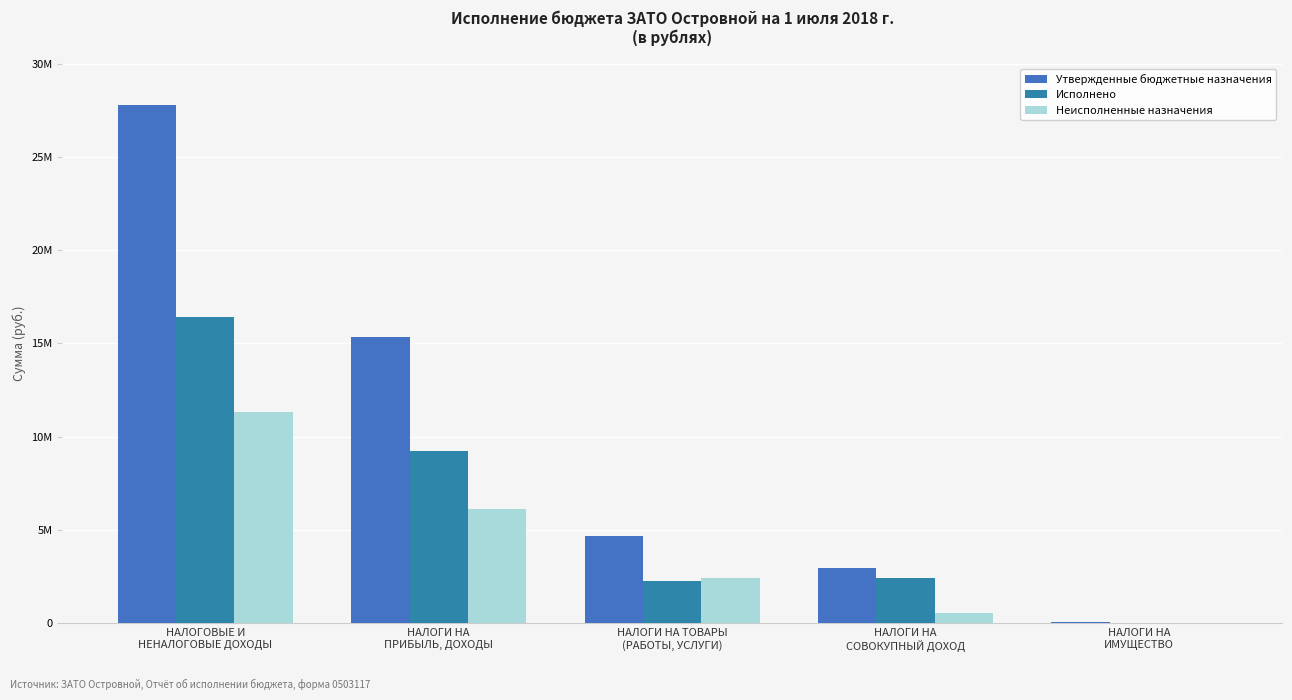

List the labels in order of Неисполненные назначения value, largest first.

НАЛОГОВЫЕ И
НЕНАЛОГОВЫЕ ДОХОДЫ, НАЛОГИ НА
ПРИБЫЛЬ, ДОХОДЫ, НАЛОГИ НА ТОВАРЫ
(РАБОТЫ, УСЛУГИ), НАЛОГИ НА
СОВОКУПНЫЙ ДОХОД, НАЛОГИ НА
ИМУЩЕСТВО